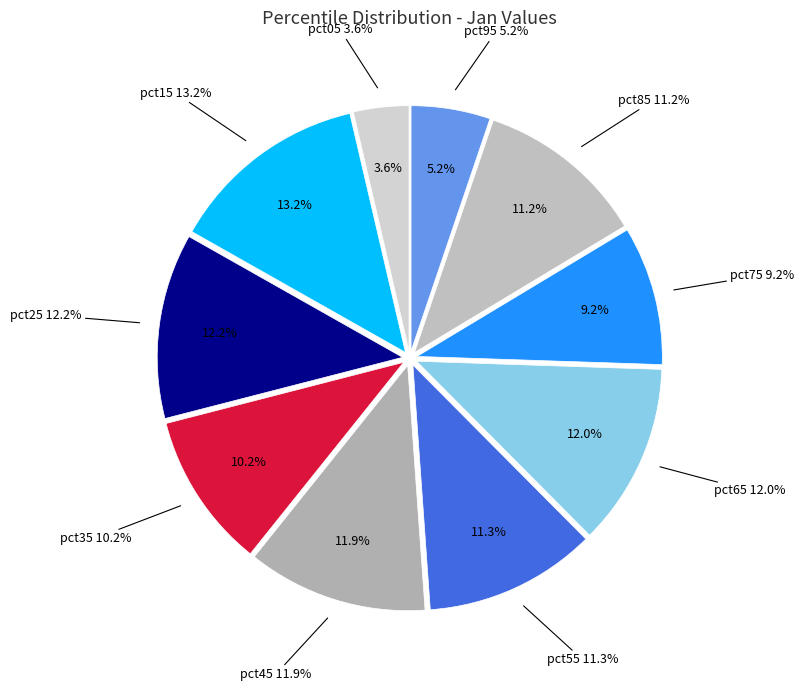

Does pct35 account for over 50% of the chart?

No